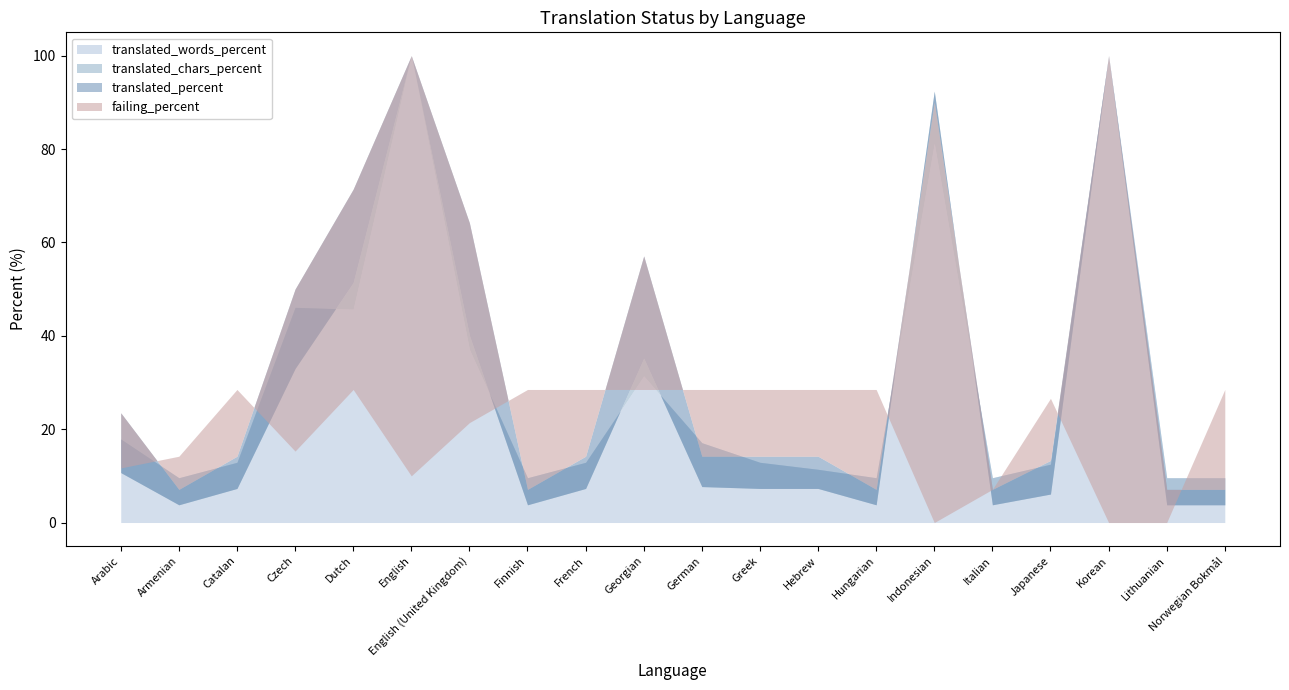

What position from the right is German?

10